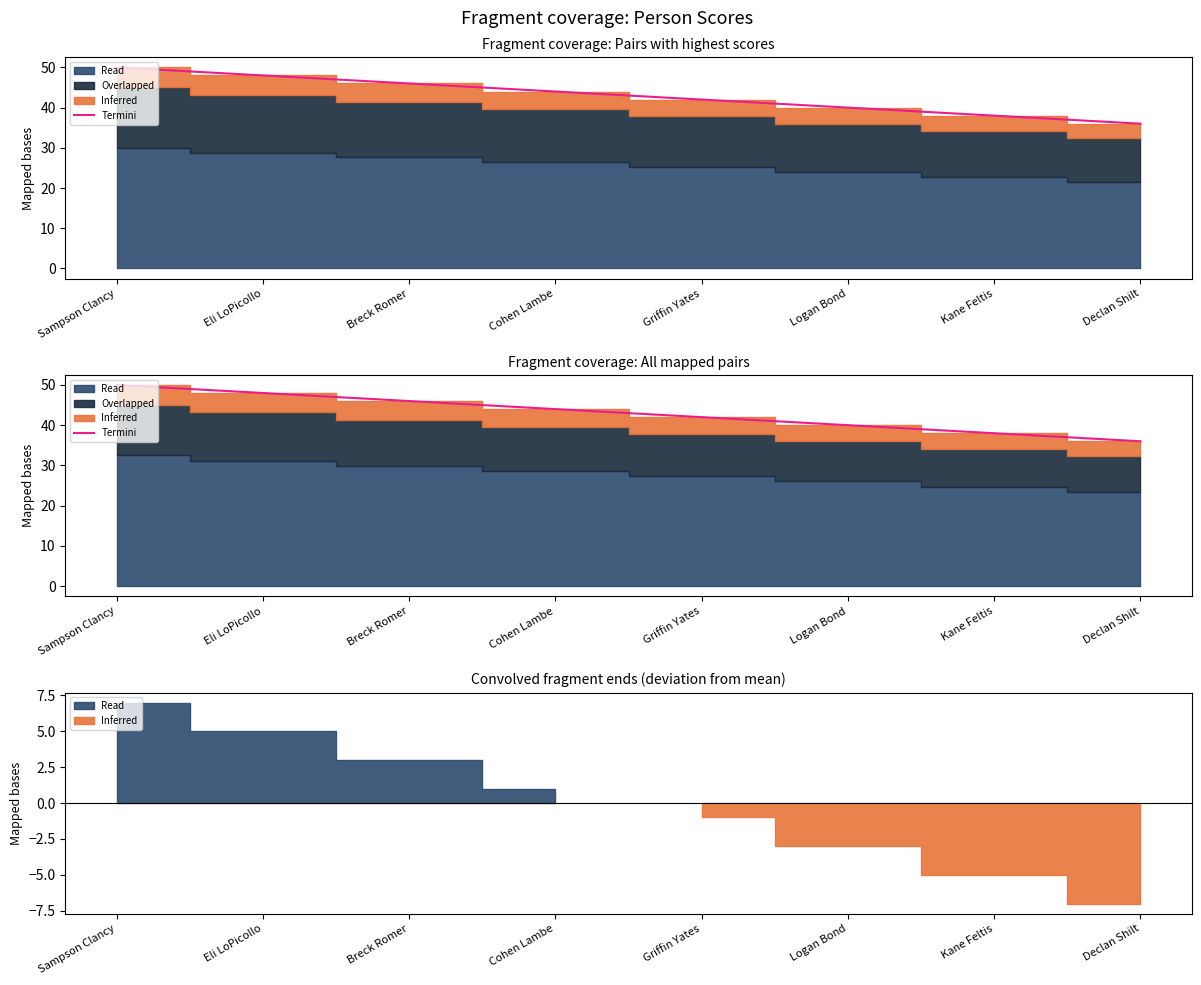

At which category does the chart reach its peak across all series?

Sampson Clancy